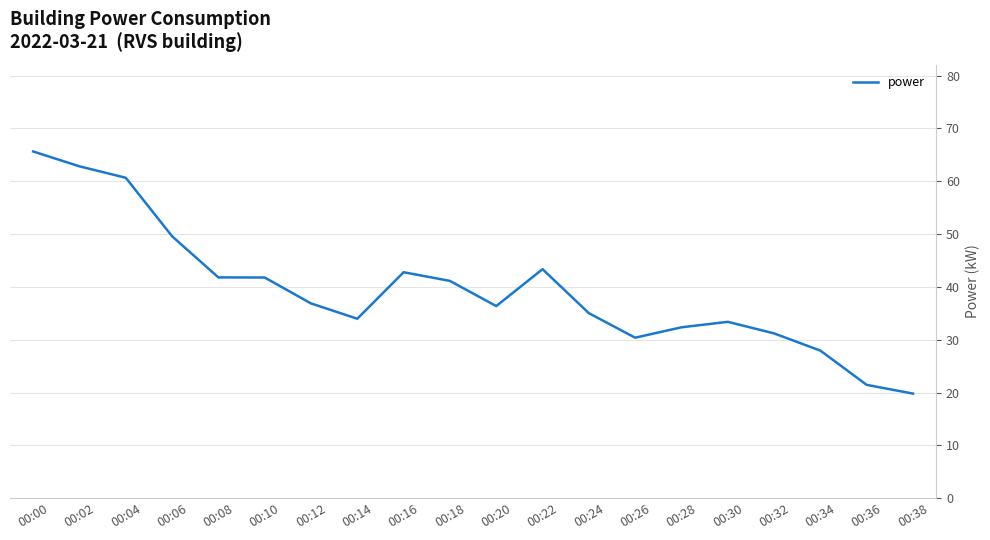

Approximately how many times larger is the value at 00:26 compared to 00:10?

0.7